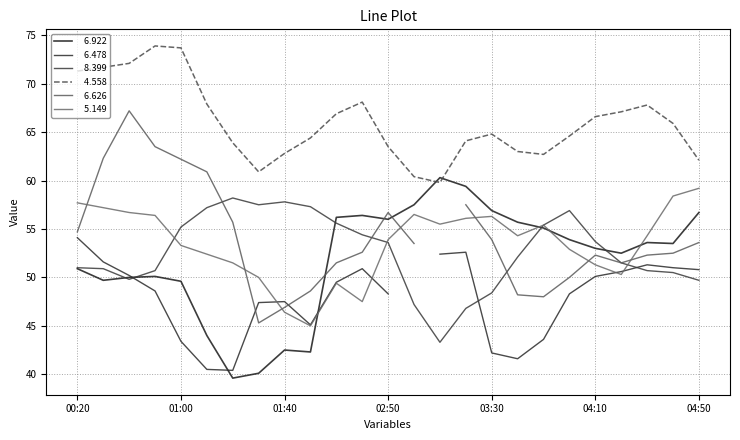

What is the approximate value of   5.149 at 2005/01/10 03:40?

54.3